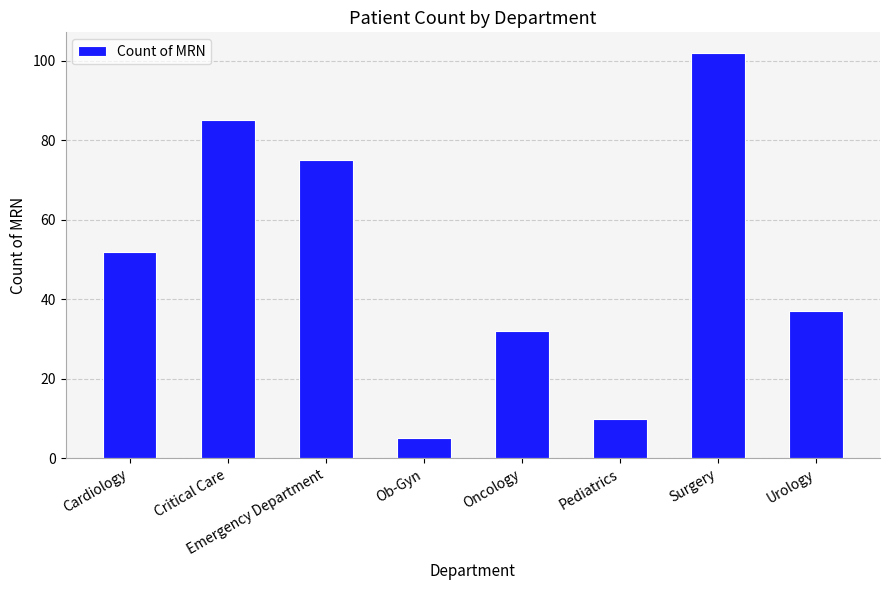

Reading left to right, transcribe all the data shown in this chart.

52	85	75	5	32	10	102	37